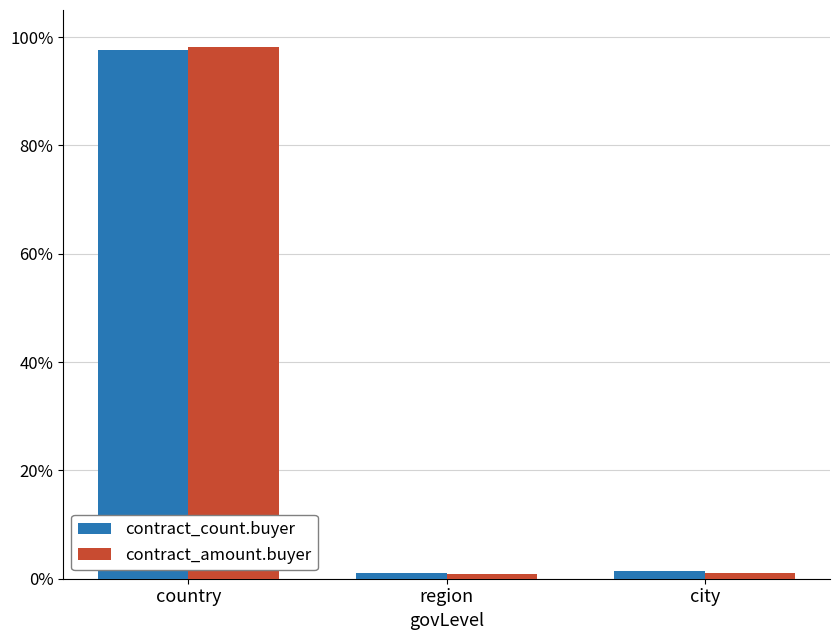

Are the bars grouped side by side (vs. stacked)?

Yes